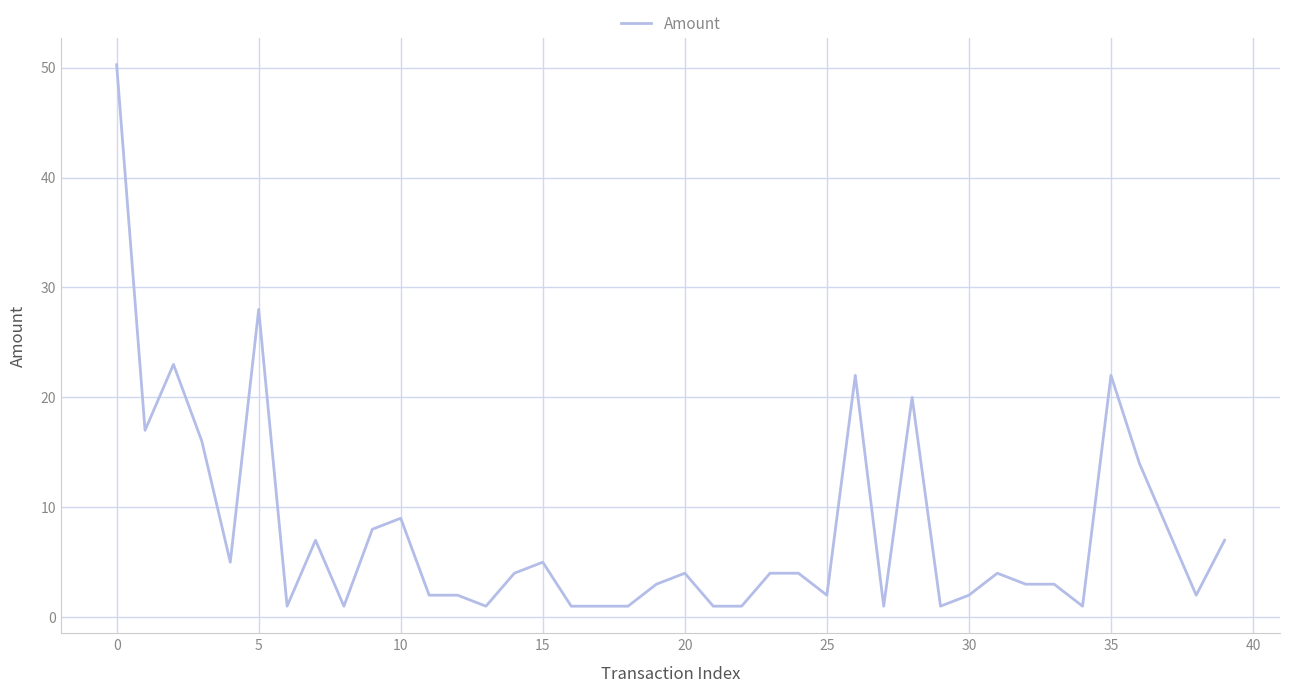

What is the difference between the maximum and minimum values?

49.3